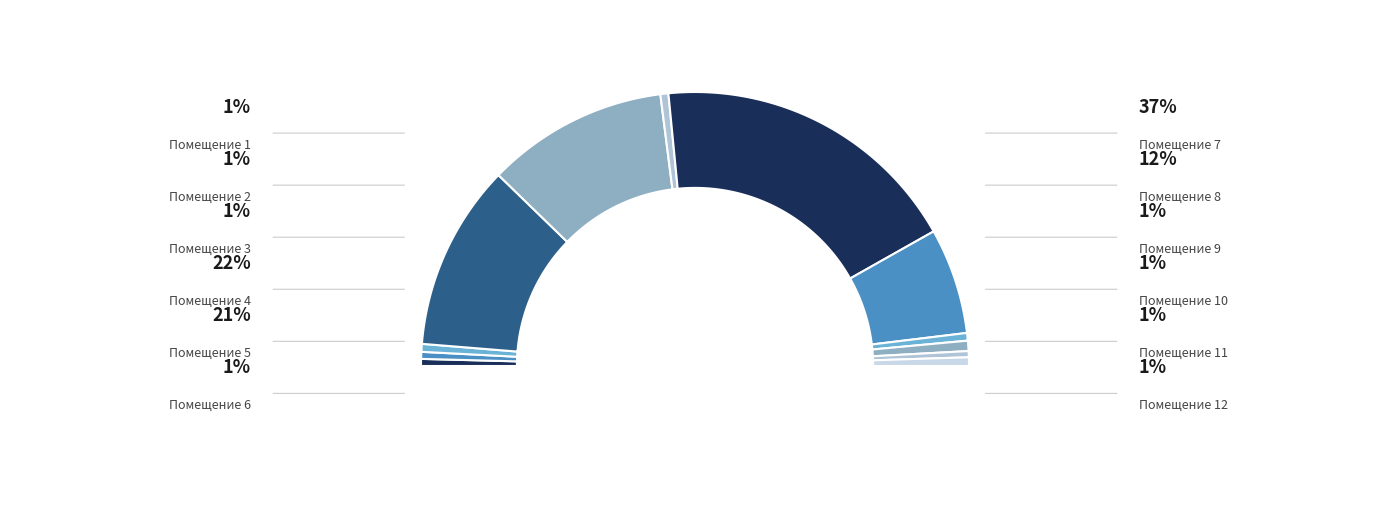

What portion of the pie excludes 1?

99.2%